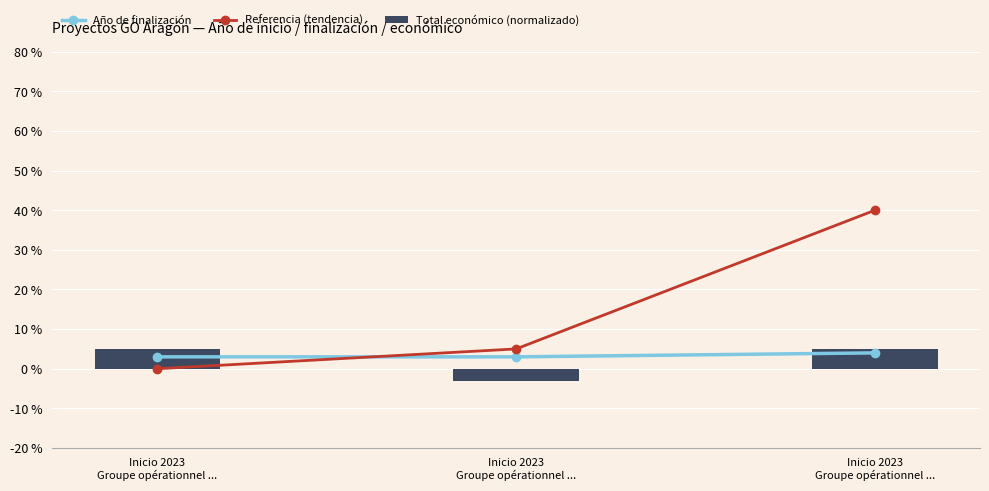

What is the total value across all series at Inicio 2023
Groupe opérationnel ...?

8